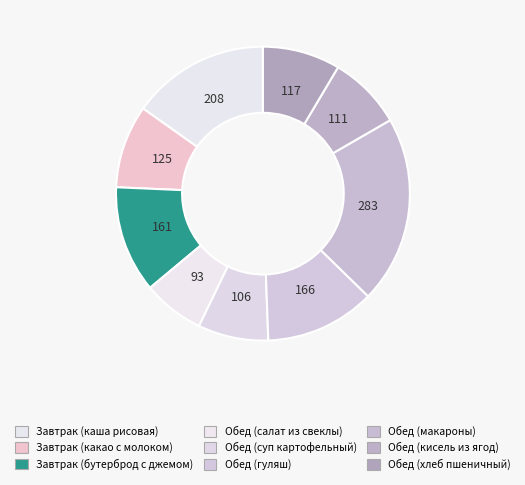

What is the total percentage of Обед (макароны) and Обед (кисель из ягод)?

28.8%